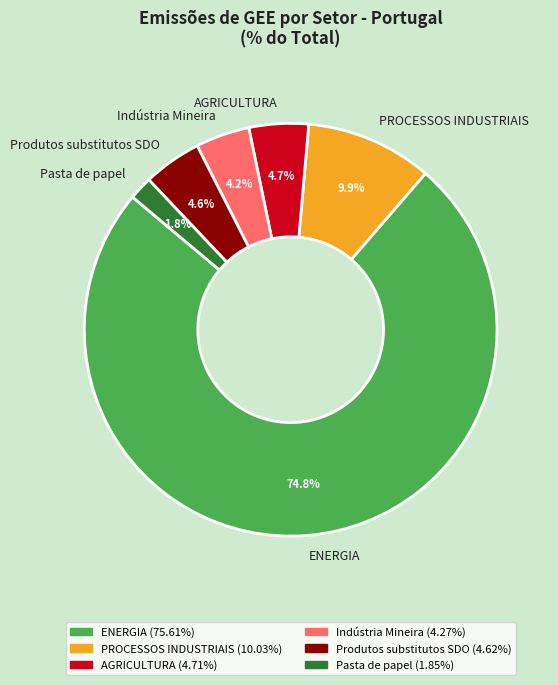

How much of the chart is everything except AGRICULTURA?

95.3%